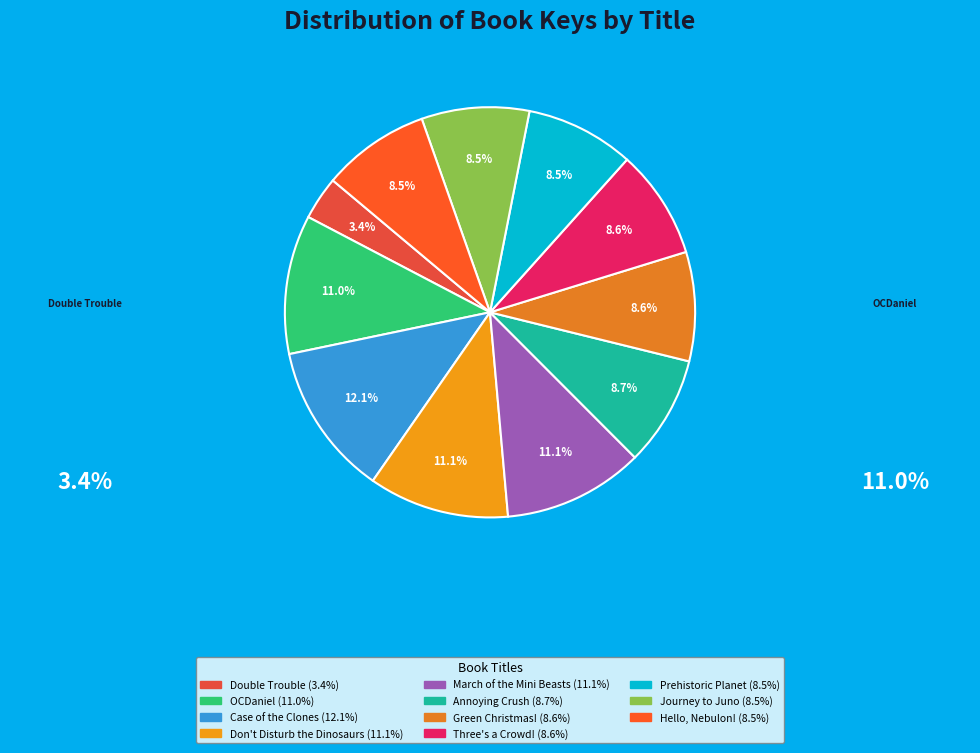

What is the smallest slice in the pie chart?

Double Trouble